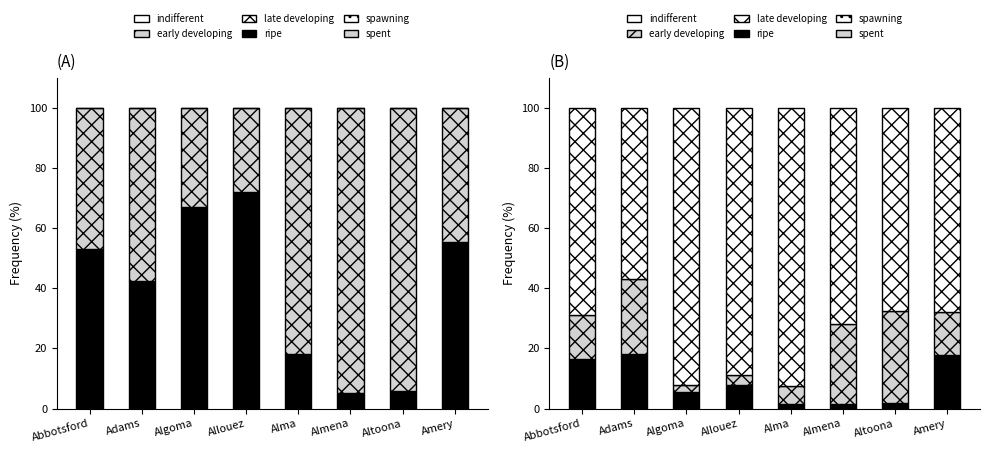

At which category is the sum across all series the highest?

Altoona